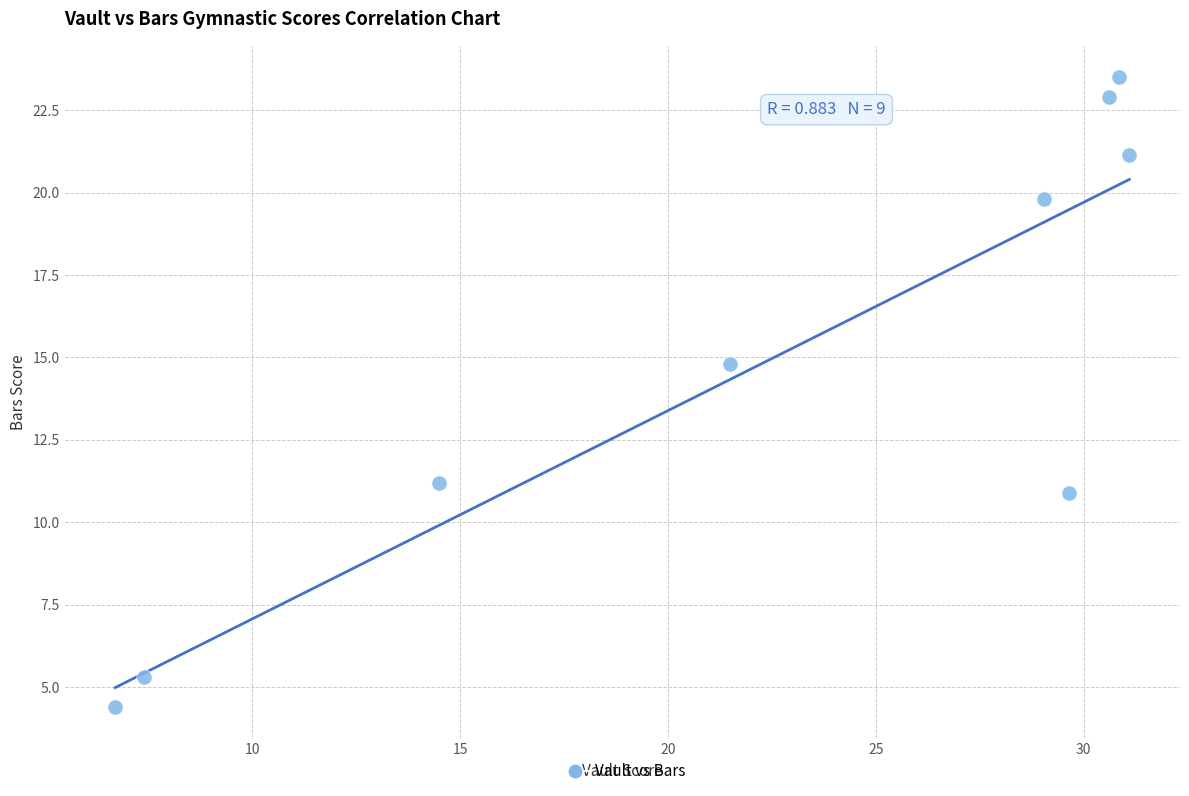

What is the average X value?

22.4